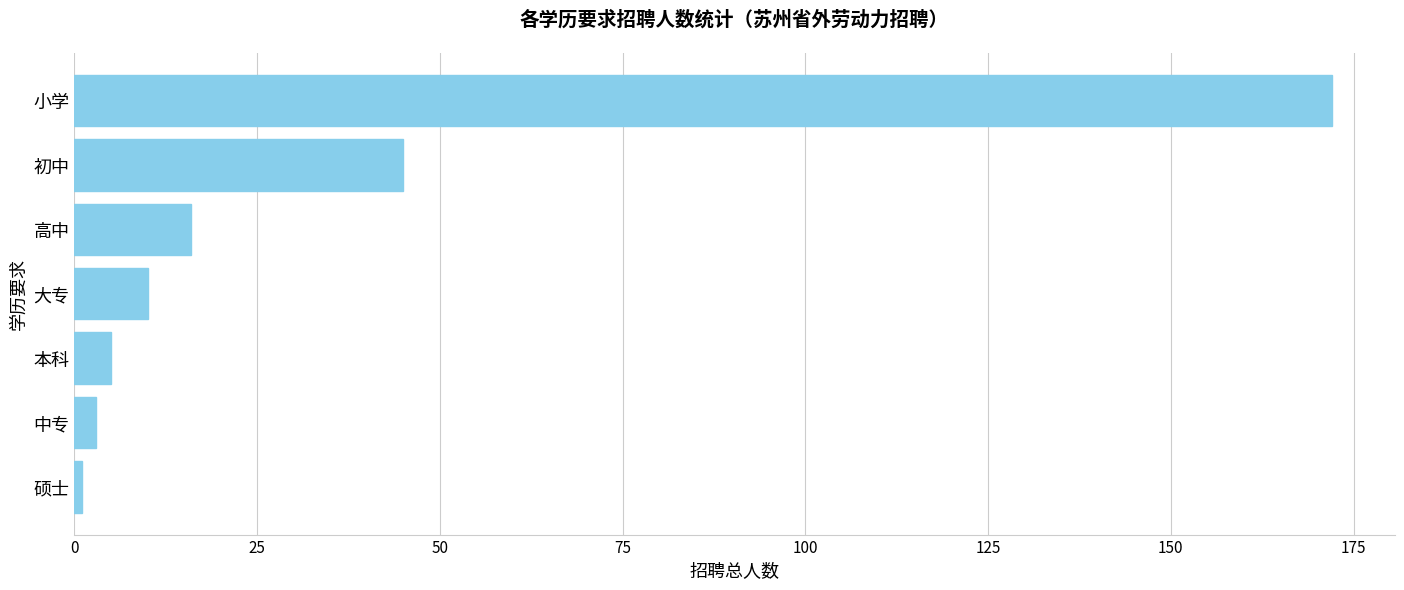

Is it true that the value at 小学 is 96?

False